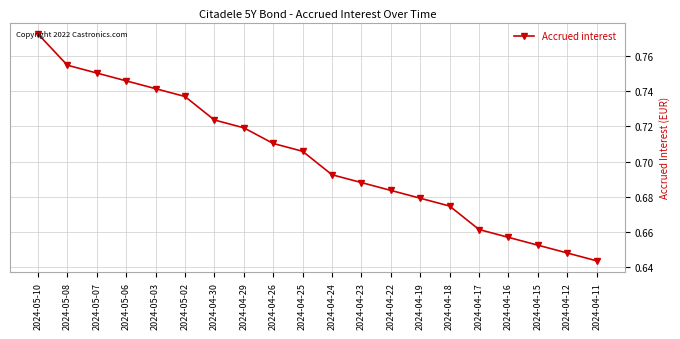

Rank the categories by value from lowest to highest.

2024-04-11, 2024-04-12, 2024-04-15, 2024-04-16, 2024-04-17, 2024-04-18, 2024-04-19, 2024-04-22, 2024-04-23, 2024-04-24, 2024-04-25, 2024-04-26, 2024-04-29, 2024-04-30, 2024-05-02, 2024-05-03, 2024-05-06, 2024-05-07, 2024-05-08, 2024-05-10